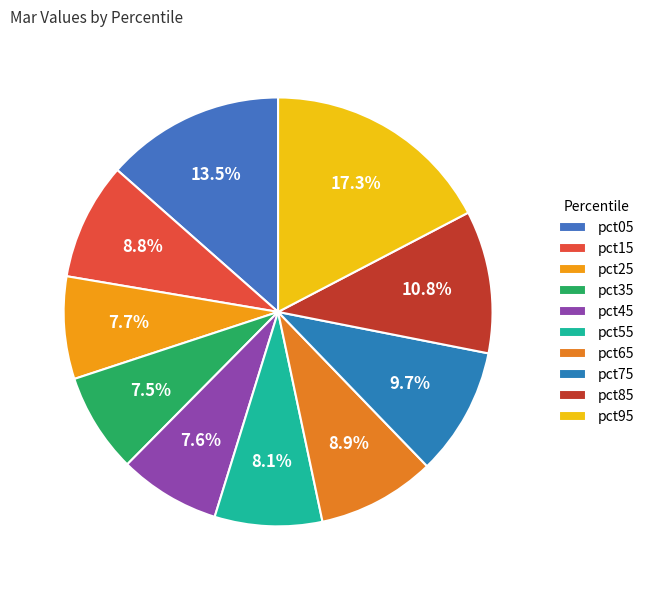

To the nearest percent, what is the difference between the largest and smallest slice percentages?

10%